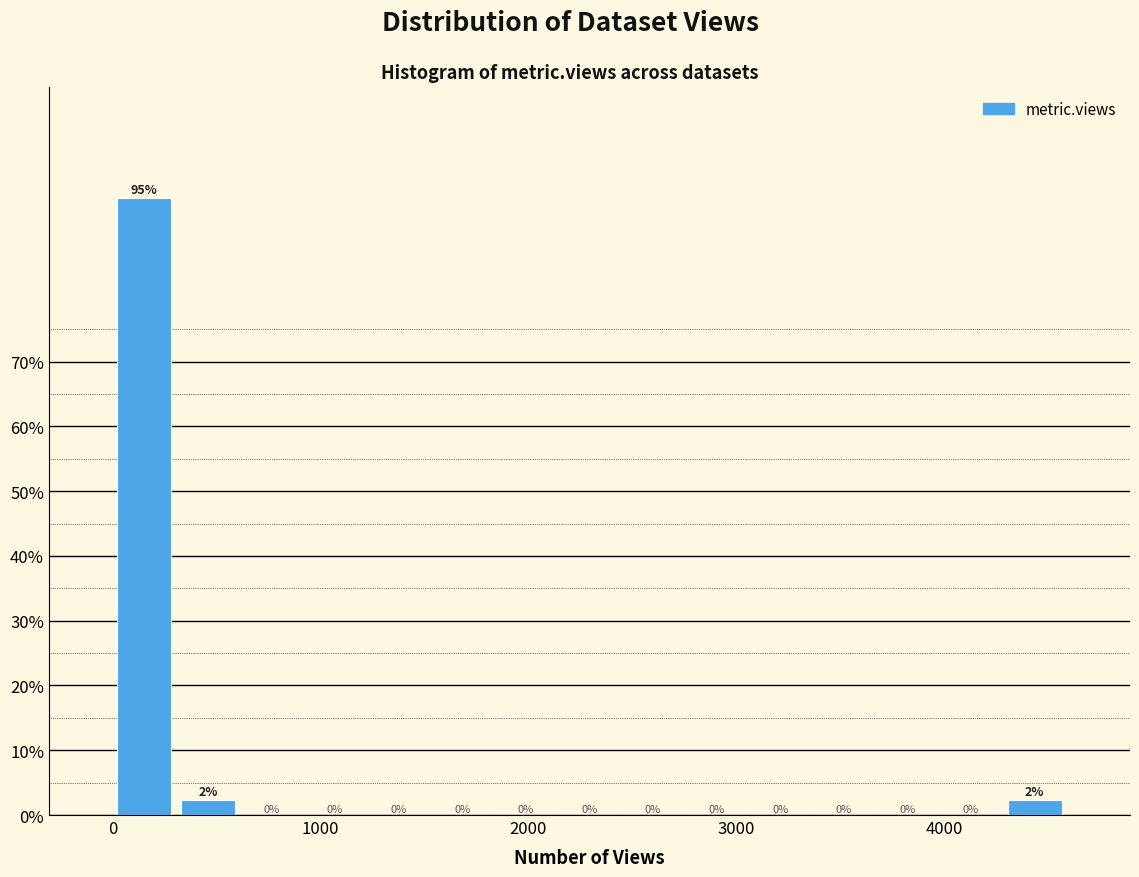

Around what value on the x-axis is the tallest bar? Give the approximate position of its centre, as read against the axis.

200